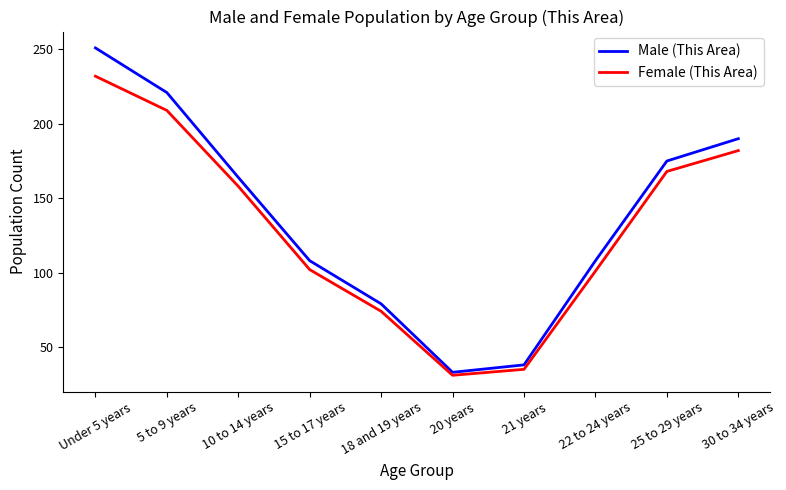

What is the approximate value of Female (This Area) at 22 to 24 years, to the nearest 10?

100